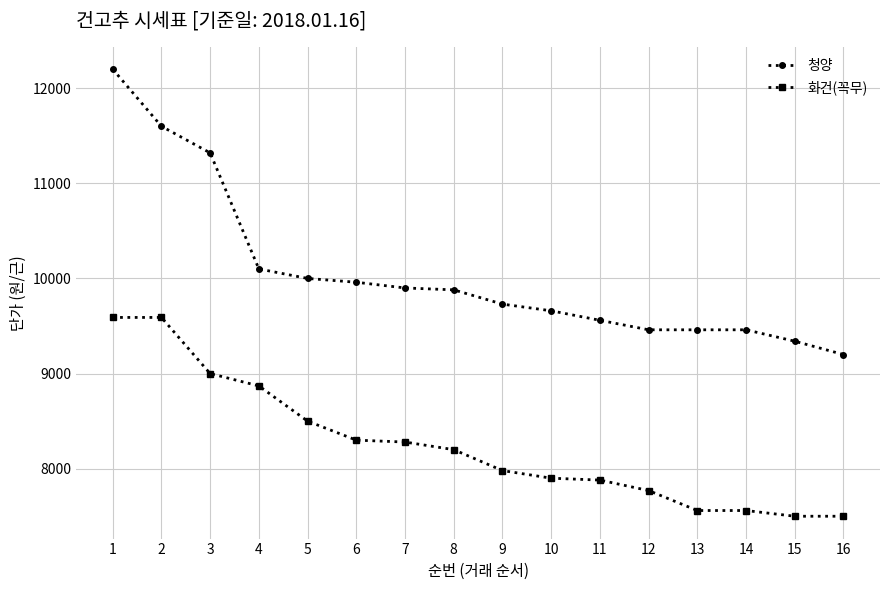

Does the chart have visible grid lines?

Yes